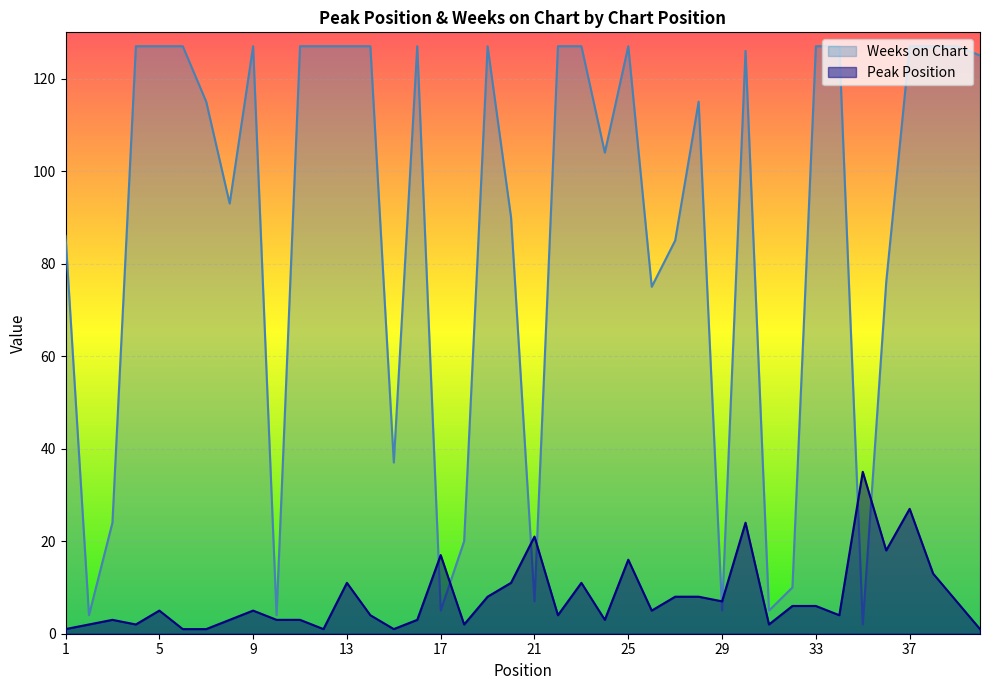

The value of Peak Position at 30 is 42. True or false?

False